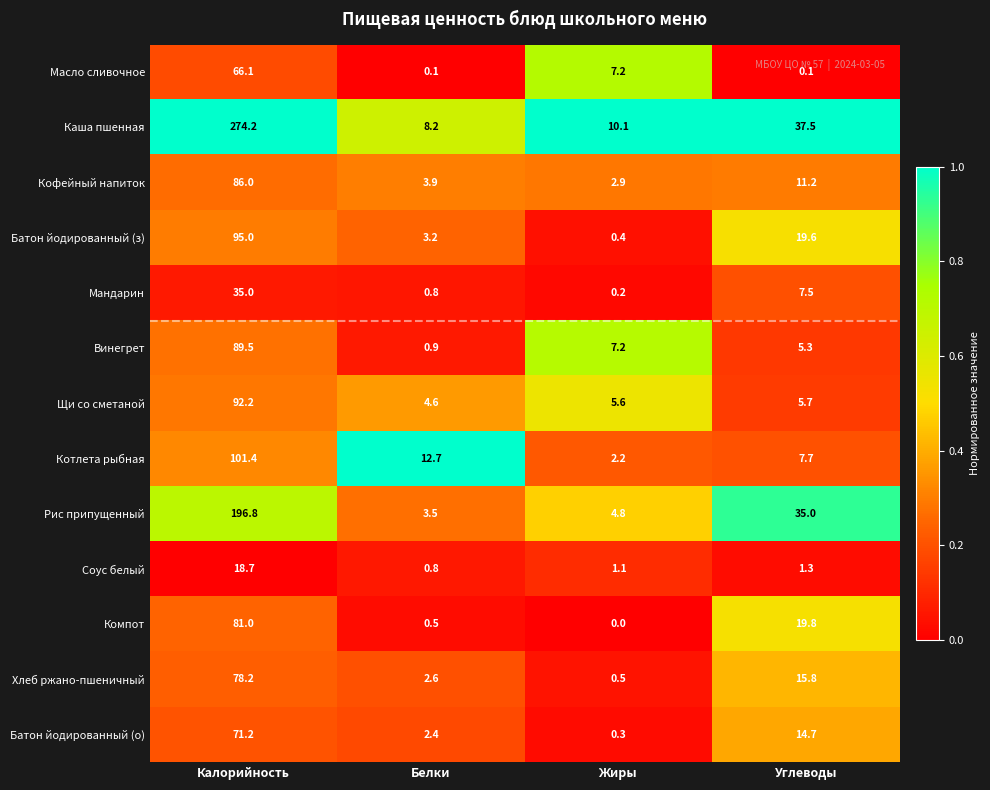

What is the sum of the Котлета рыбная values at Жиры and Калорийность?

103.6